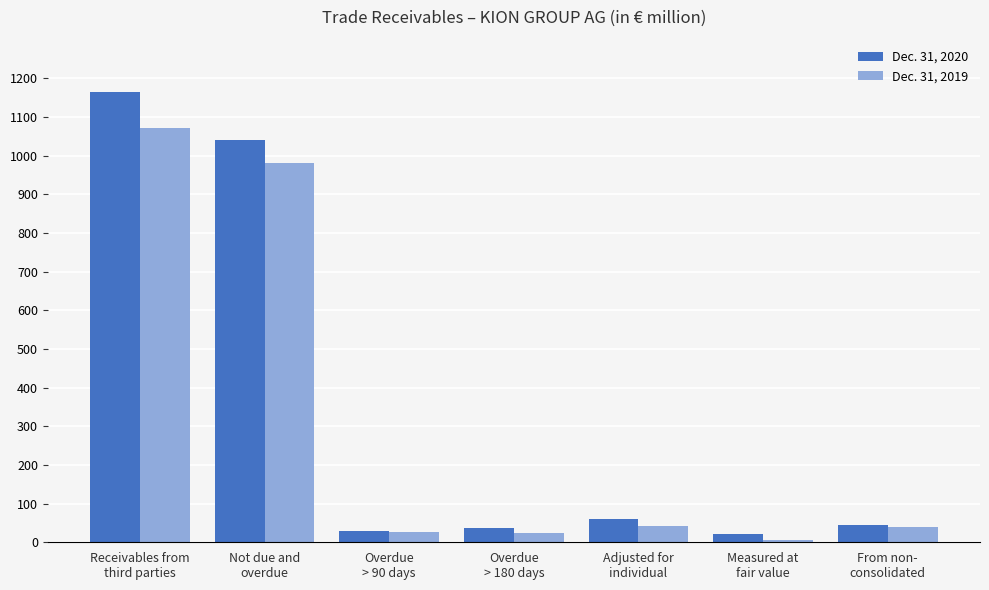

True or false: Dec. 31, 2020 has a value of 43.4 at From non-
consolidated.

True